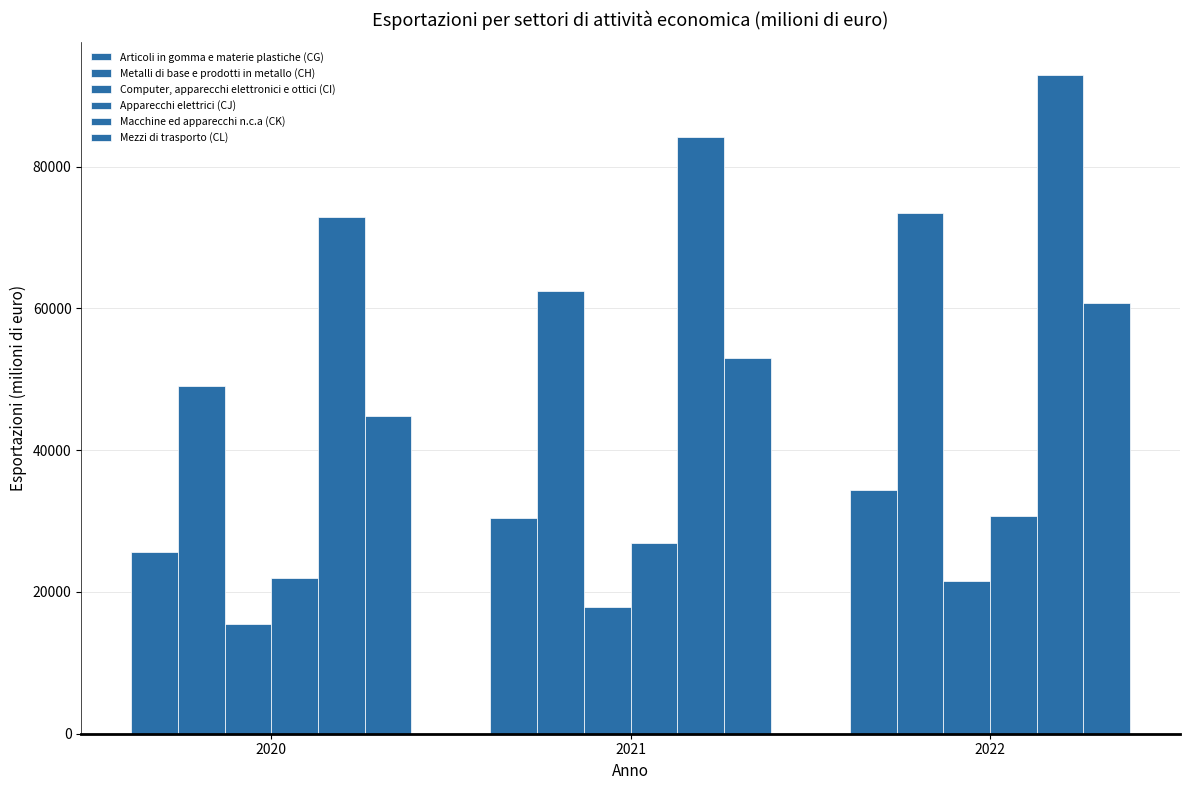

Is the value of Macchine ed apparecchi n.c.a (CK) at 2021 greater than the value of Mezzi di trasporto (CL) at 2022?

Yes